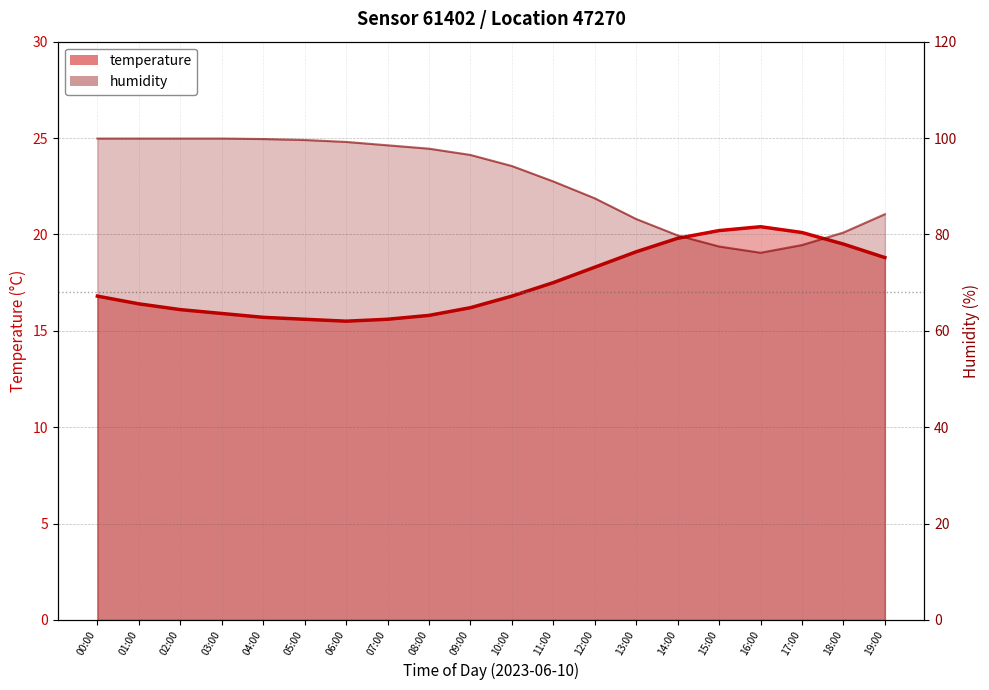

Reading left to right, list all the values displayed in this chart.

temperature: 00:00=16.8	01:00=16.4	02:00=16.1	03:00=15.9	04:00=15.7	05:00=15.6	06:00=15.5	07:00=15.6	08:00=15.8	09:00=16.2	10:00=16.8	11:00=17.5	12:00=18.3	13:00=19.1	14:00=19.8	15:00=20.2	16:00=20.4	17:00=20.1	18:00=19.5	19:00=18.8
humidity: 00:00=99.9	01:00=99.9	02:00=99.9	03:00=99.9	04:00=99.8	05:00=99.6	06:00=99.2	07:00=98.5	08:00=97.8	09:00=96.5	10:00=94.2	11:00=91.0	12:00=87.5	13:00=83.2	14:00=79.8	15:00=77.5	16:00=76.2	17:00=77.8	18:00=80.4	19:00=84.2